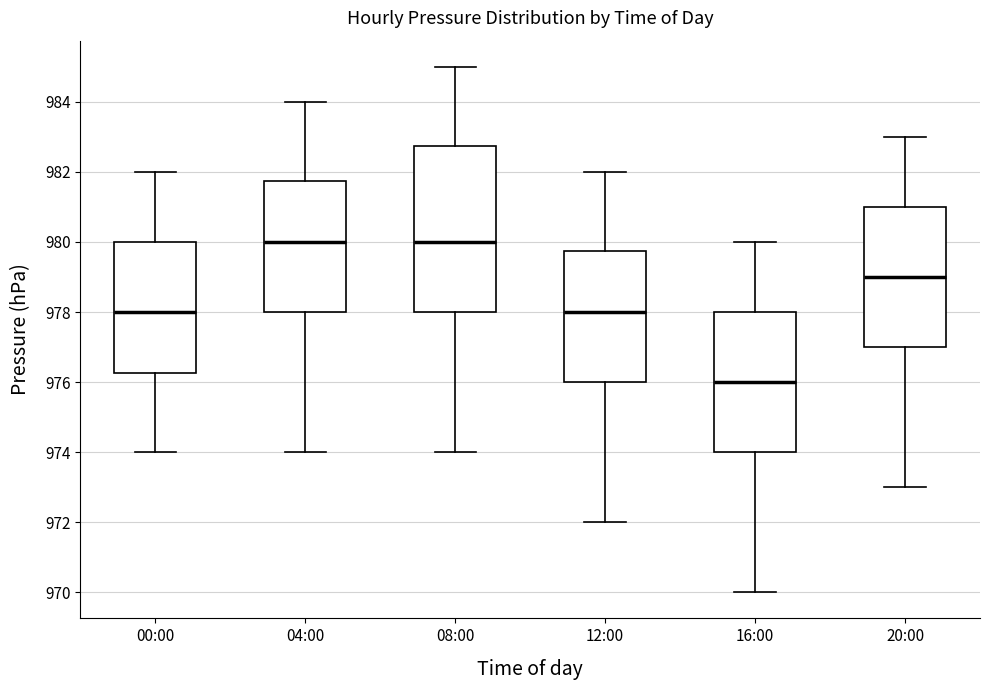

Which box has the lowest median line?

16:00